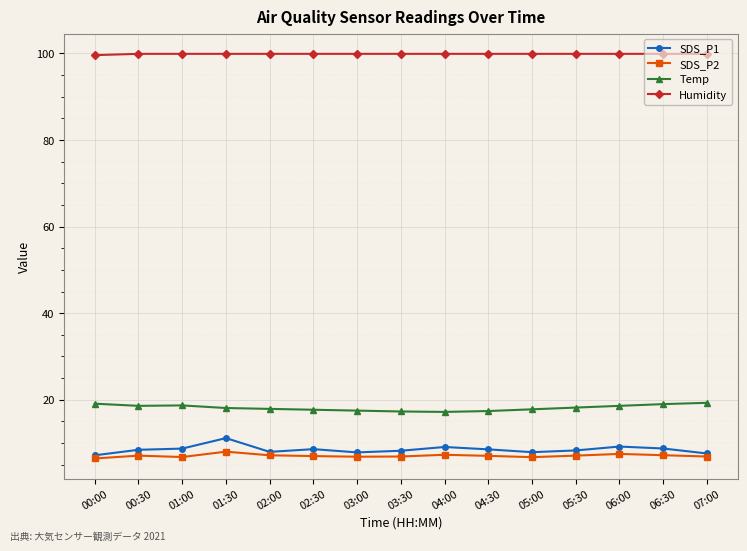

What is the label of the 10th point from the left?

04:30